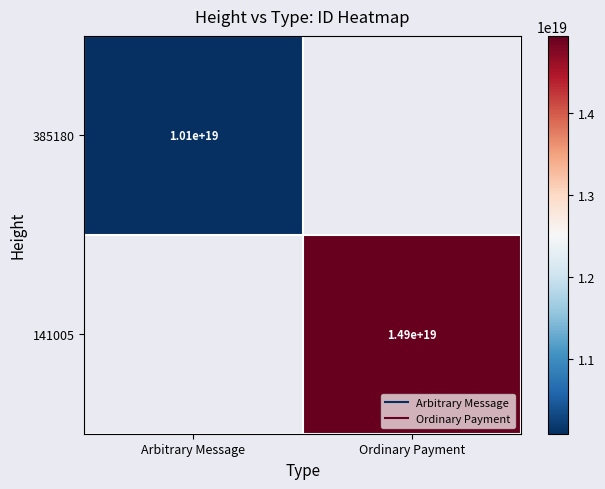

What is the maximum value for 385180?

10092789349385807872.0